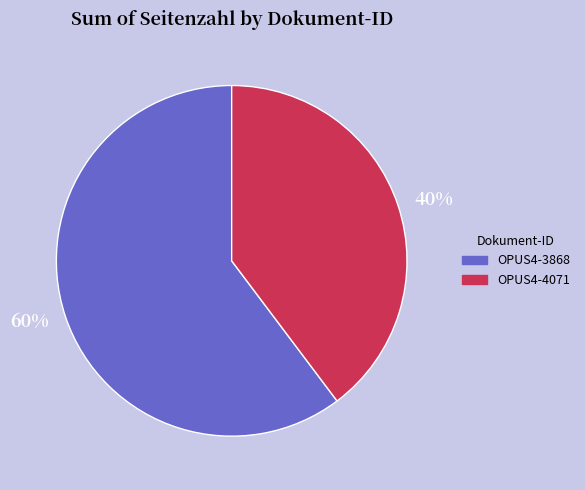

How many slices are in this pie chart?

2